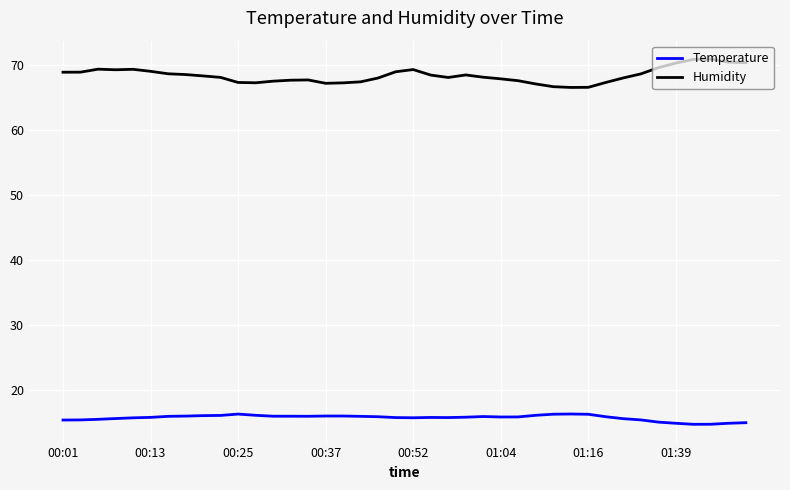

What is the maximum value shown in the chart?

71.0